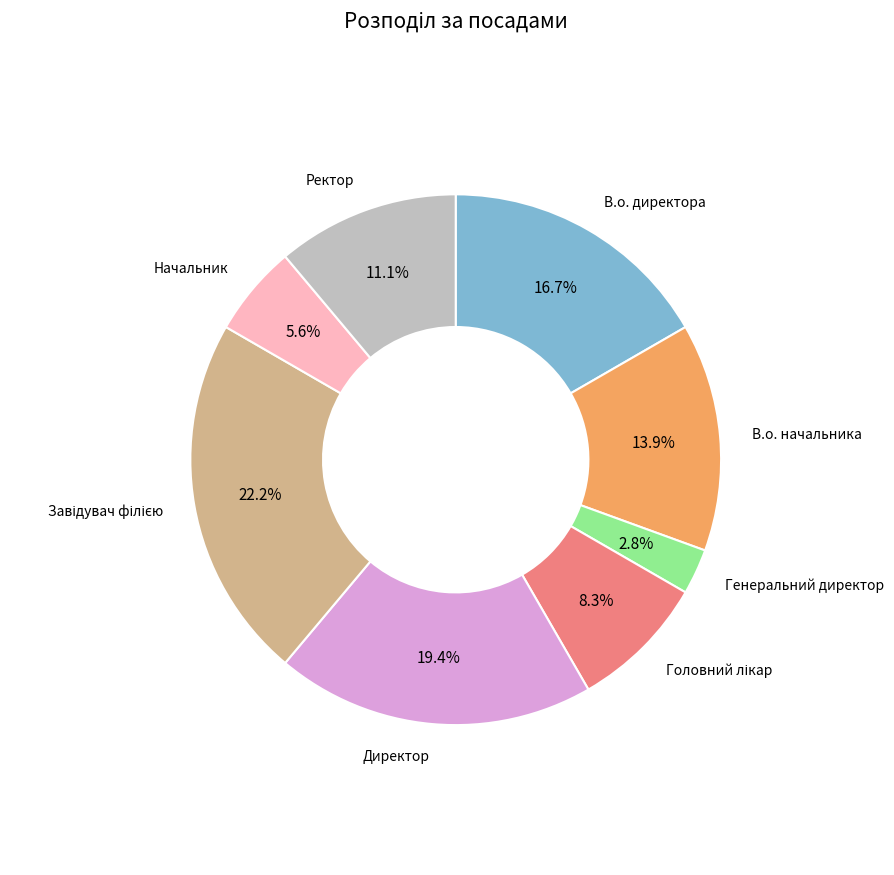

True or false: Ректор accounts for 25% of the total.

False